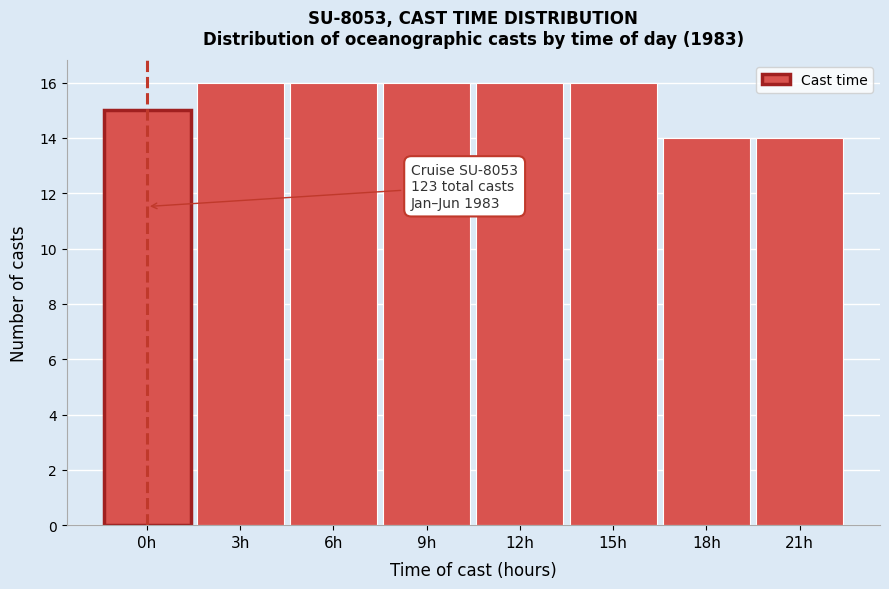

Reading right to left, list all the values displayed in this chart.

21h=14	18h=14	15h=16	12h=16	9h=16	6h=16	3h=16	0h=15